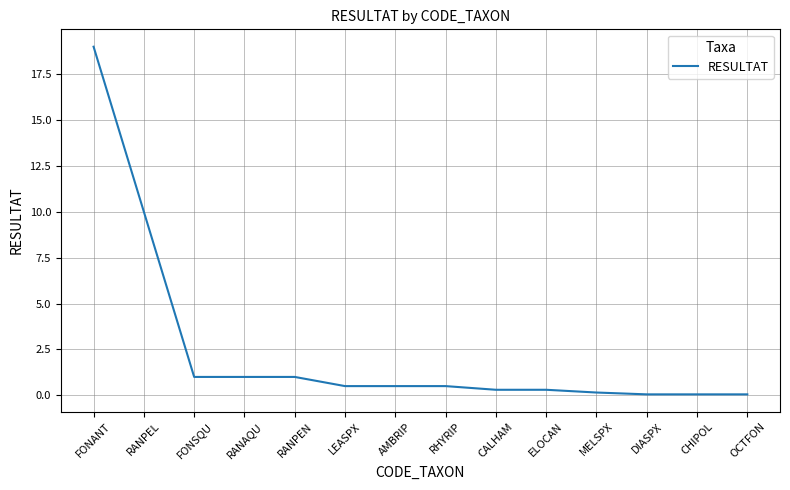

The value at FONANT is 30.5. True or false?

False